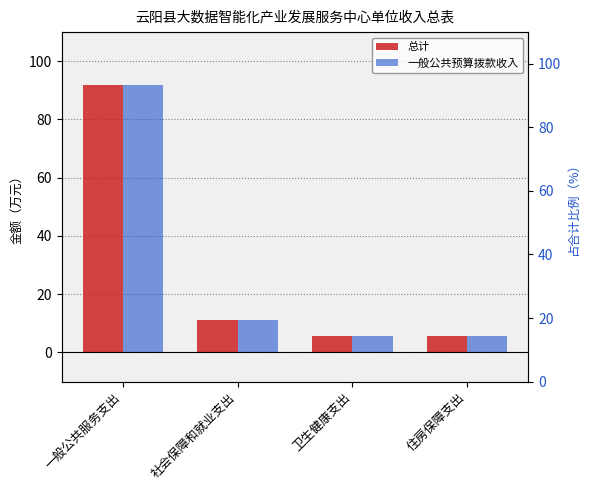

What is the label of the 2nd bar from the right?

卫生健康支出